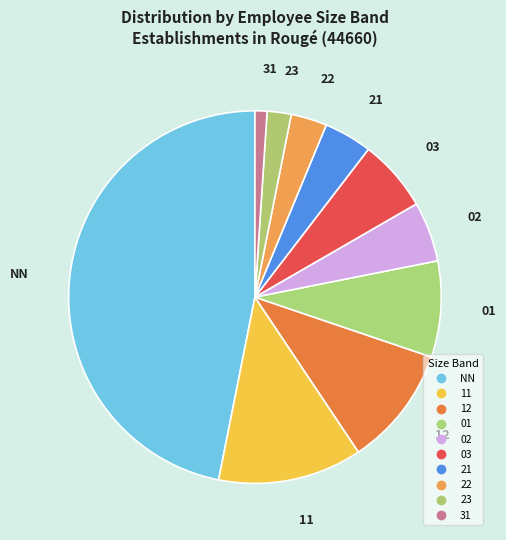

How many slices are in this pie chart?

10